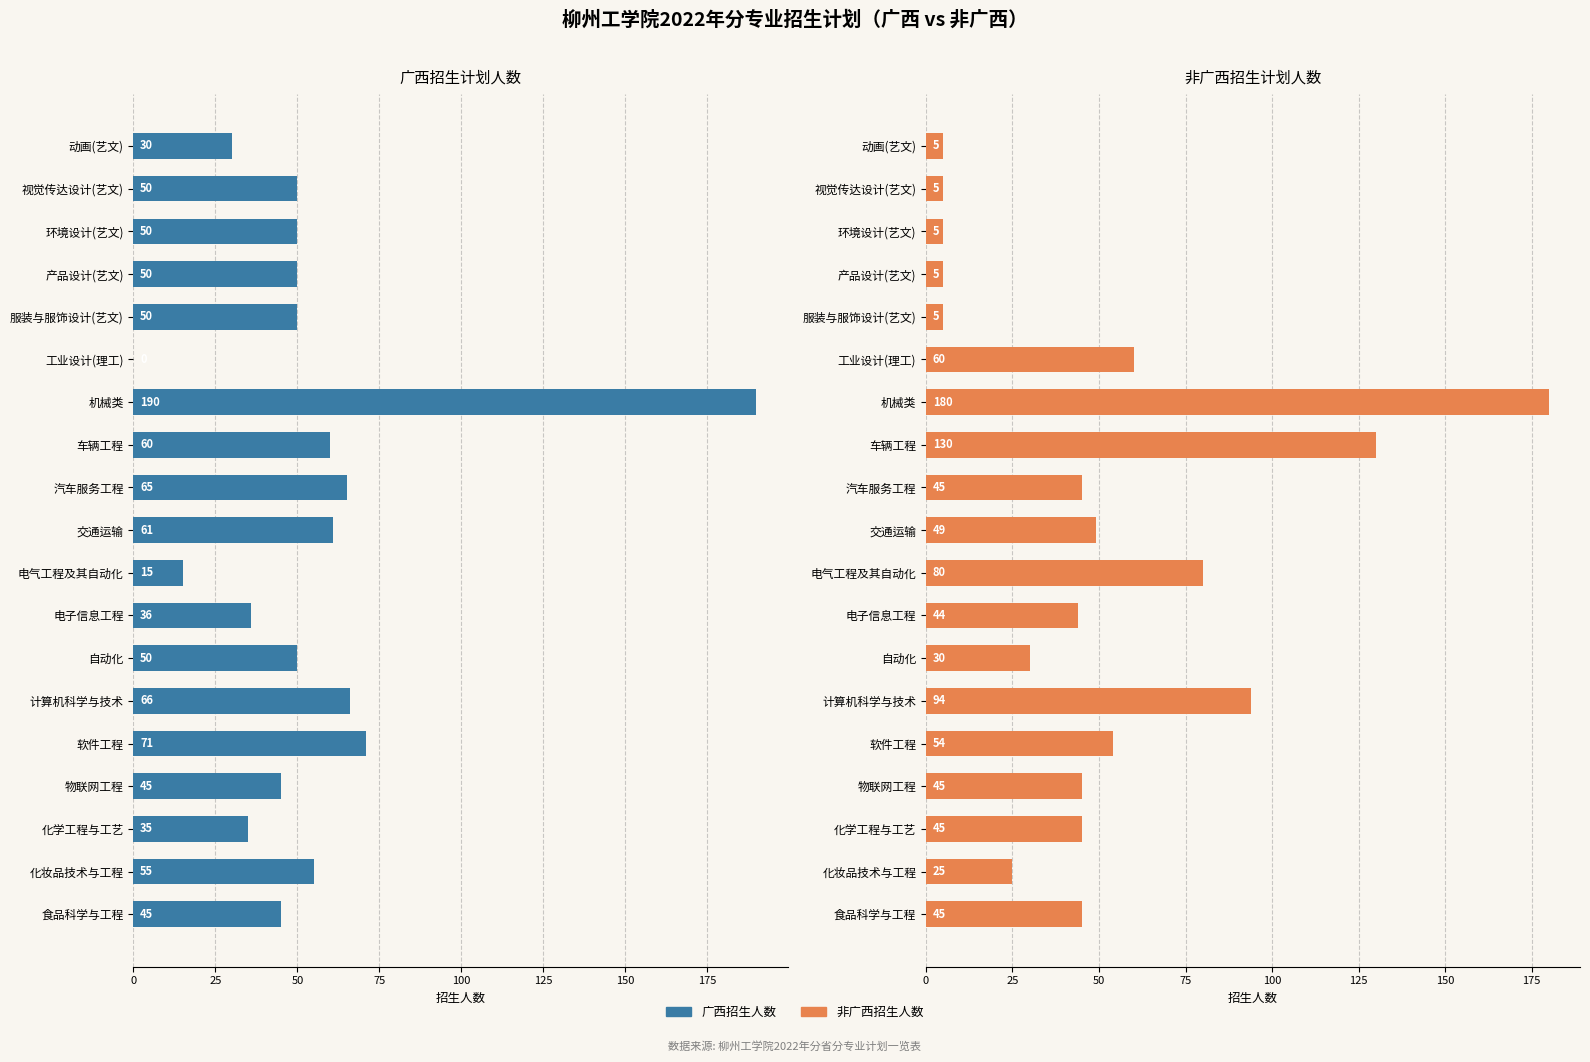

What is the minimum value for 非广西招生计划人数?

5